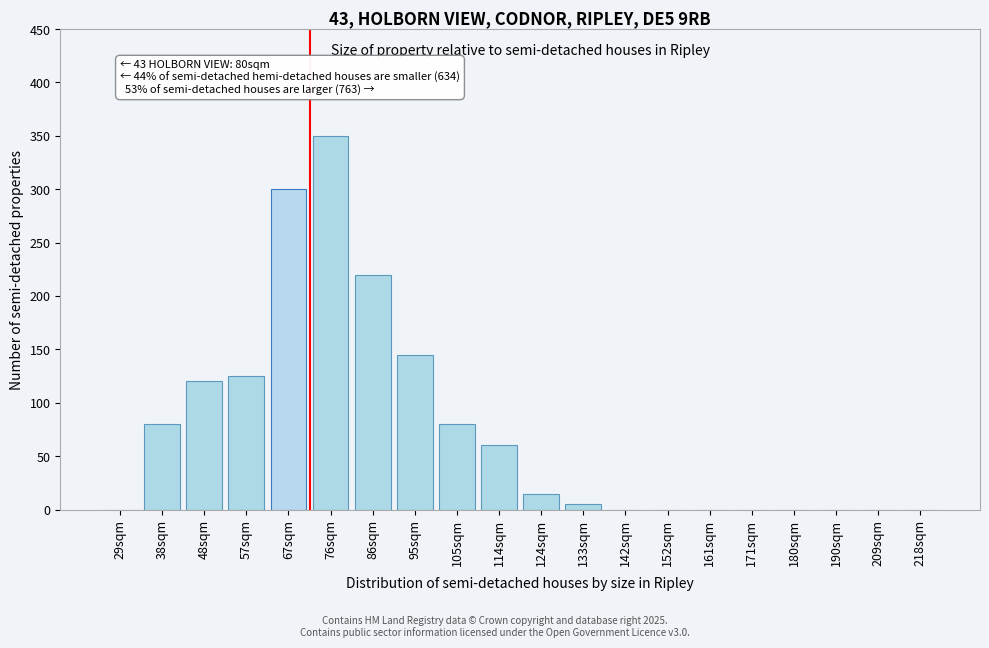

Reading left to right, transcribe all the data shown in this chart.

29sqm=0	38sqm=80	48sqm=120	57sqm=125	67sqm=300	76sqm=350	86sqm=220	95sqm=145	105sqm=80	114sqm=60	124sqm=15	133sqm=5	142sqm=0	152sqm=0	161sqm=0	171sqm=0	180sqm=0	190sqm=0	209sqm=0	218sqm=0